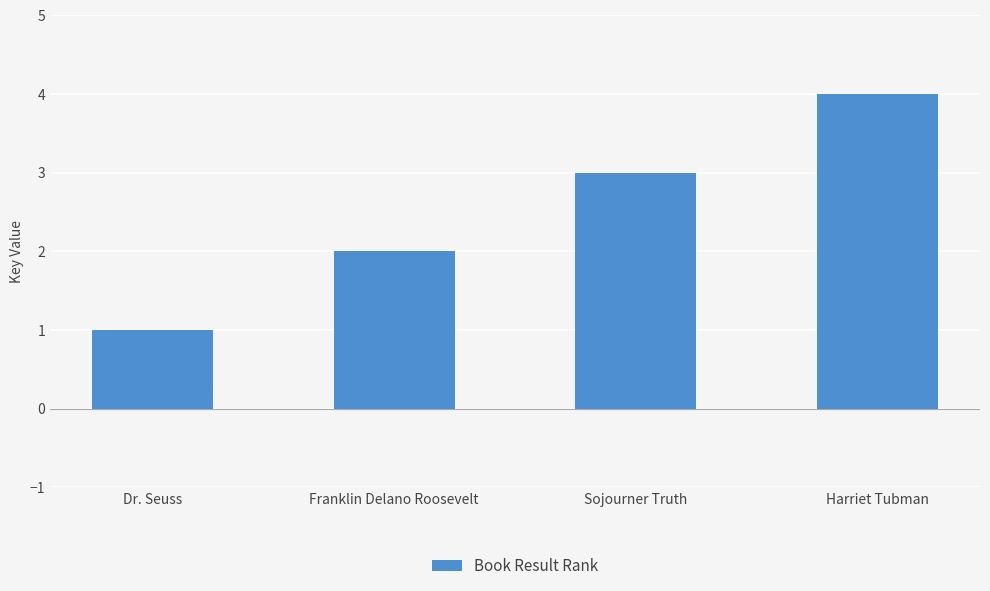

How many bars are there in total?

4